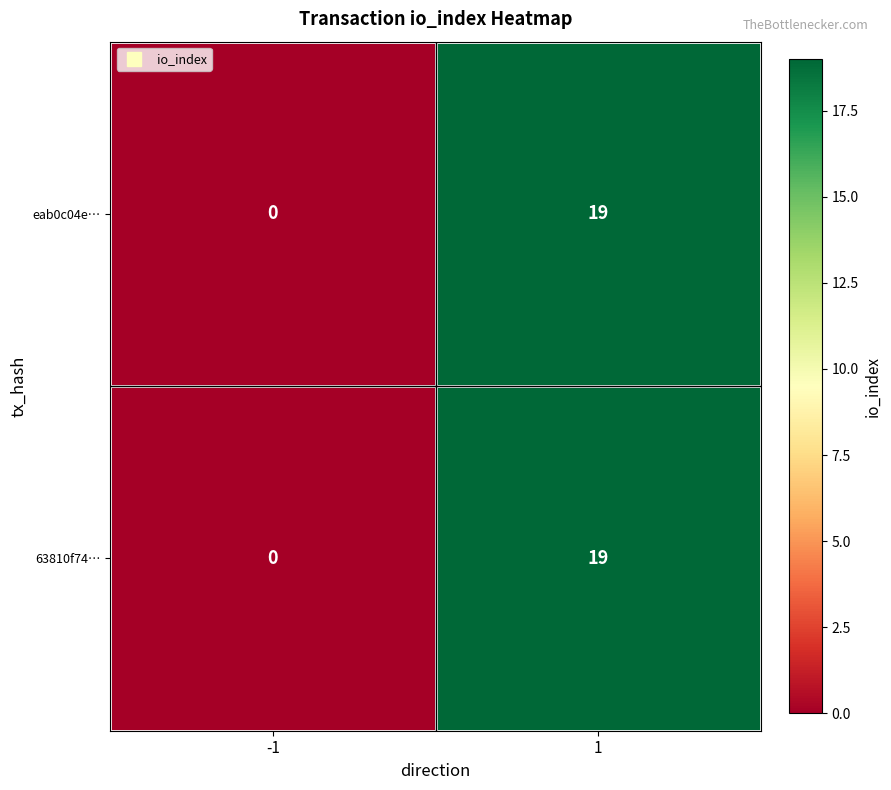

Reading left to right, transcribe all the data shown in this chart.

eab0c04e…: -1=0	1=19
63810f74…: -1=0	1=19